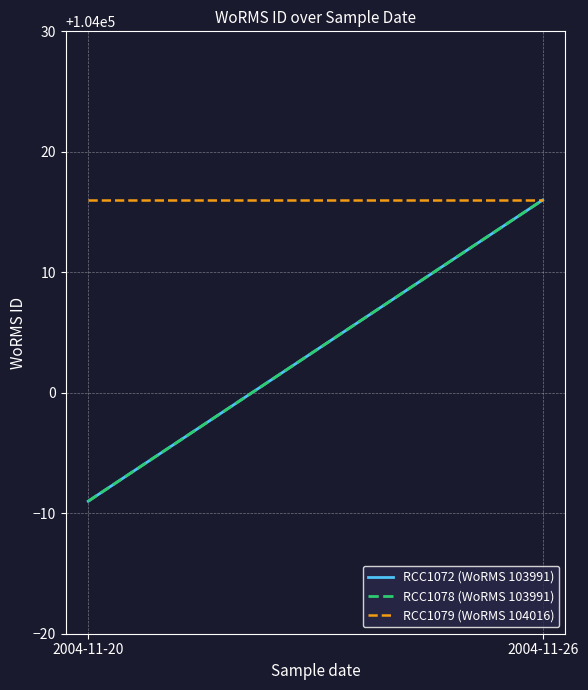

Count the number of categories in the chart.

2